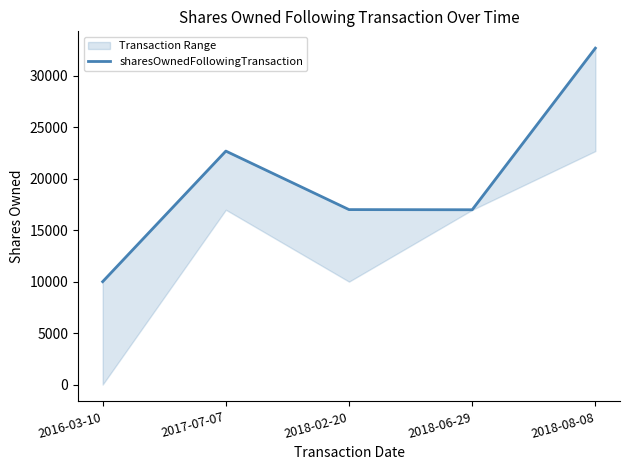

Rank the categories by value from lowest to highest.

2016-03-10, 2018-06-29, 2018-02-20, 2017-07-07, 2018-08-08